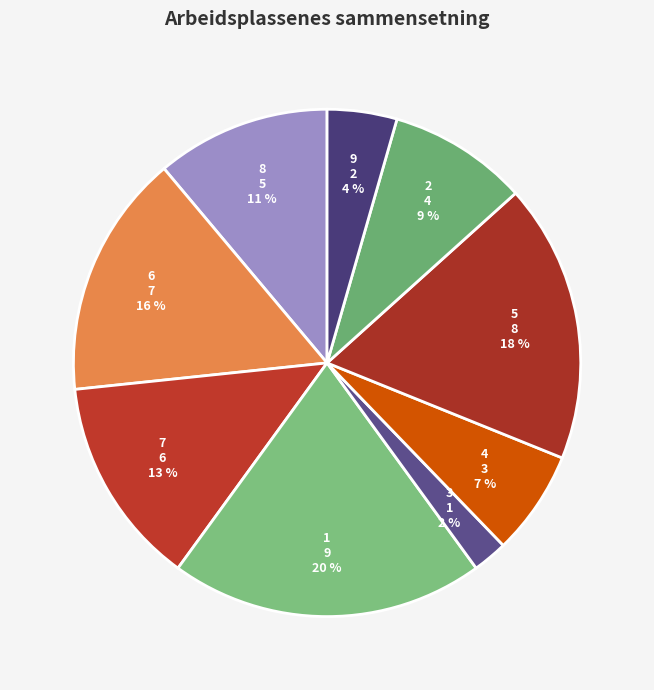

Is there a majority slice in this chart?

No